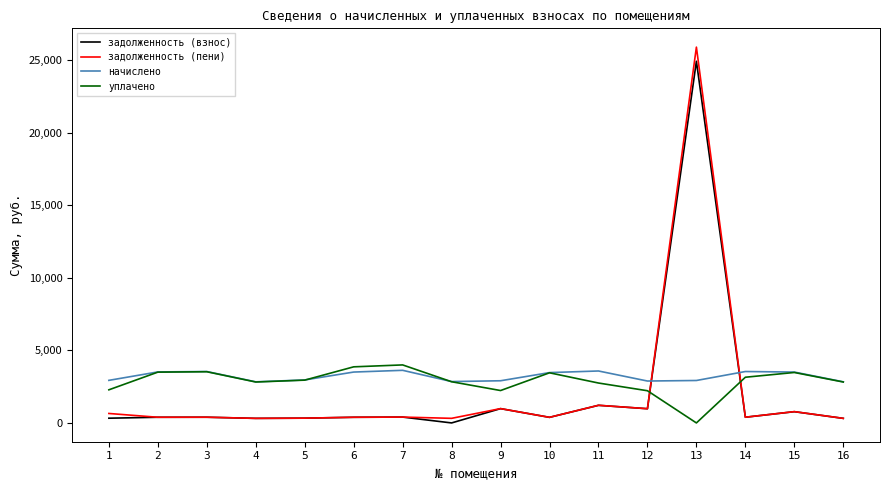

How many lines are shown in the chart?

4